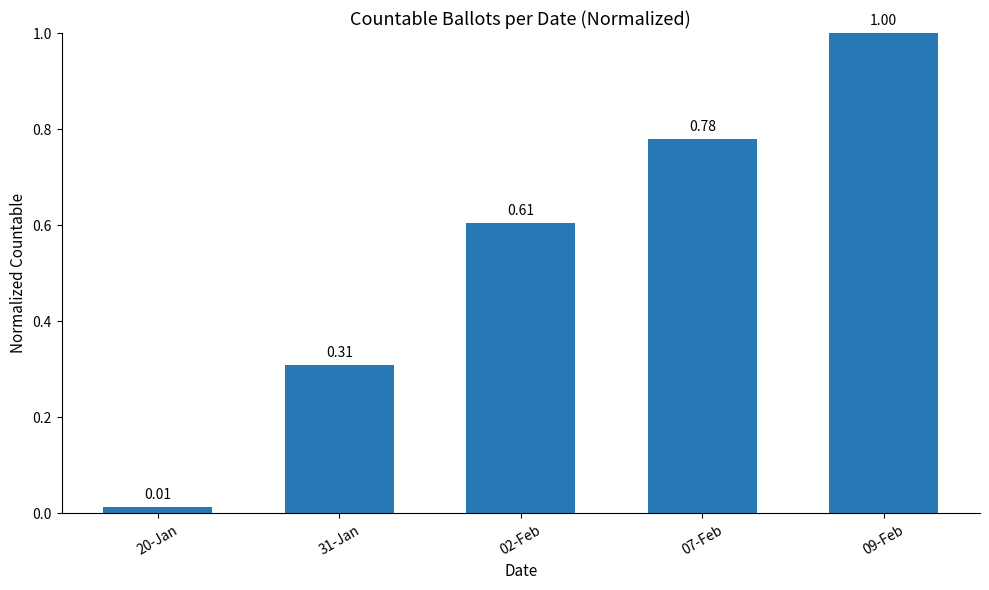

Rank the categories by value from lowest to highest.

20-Jan, 31-Jan, 02-Feb, 07-Feb, 09-Feb